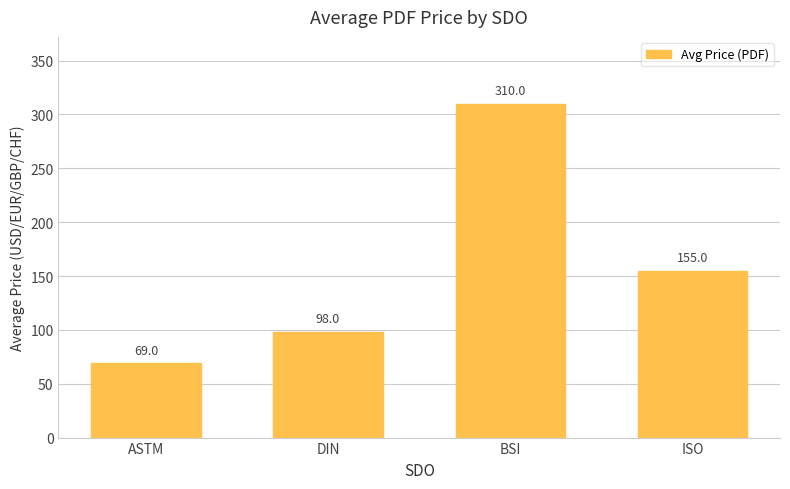

What is the label of the 4th bar from the left?

ISO